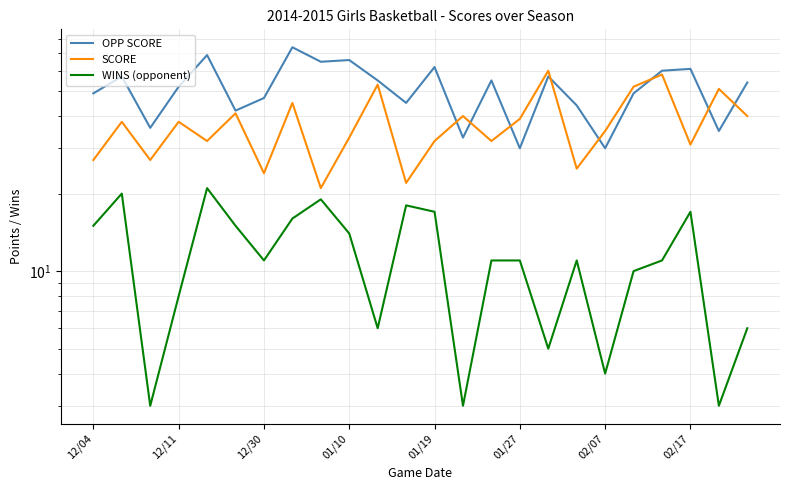

At how many categories does at least one series exceed 27?

24